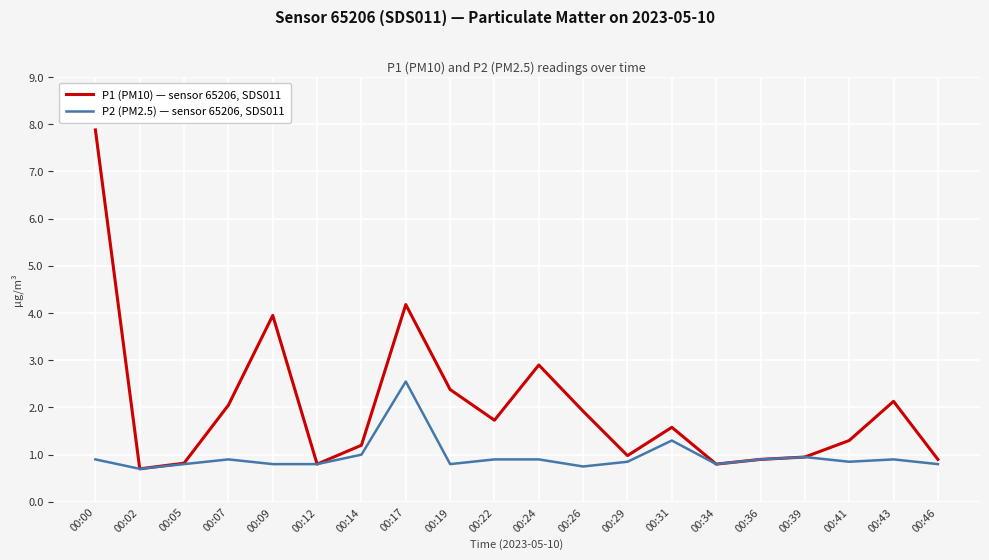

At 00:41, list the series in order from smallest to largest.

P2 (PM2.5) — sensor 65206, SDS011, P1 (PM10) — sensor 65206, SDS011